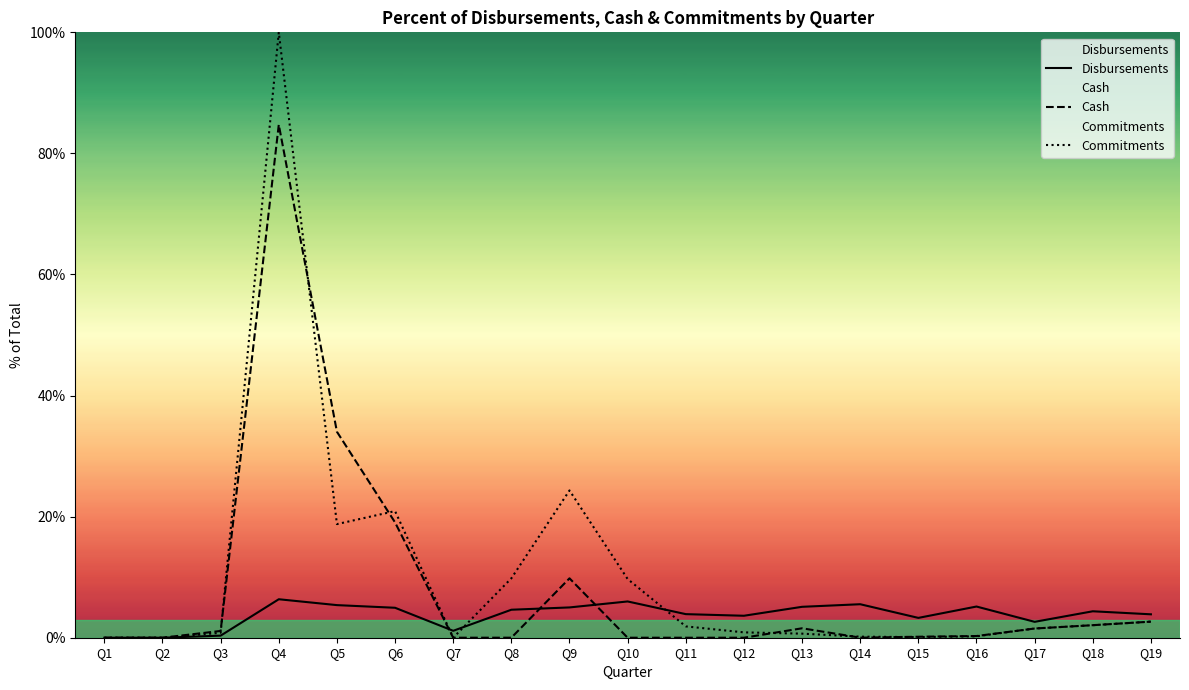

In Cash, how many points are lower than both neighbors (excluding endpoints)?

2